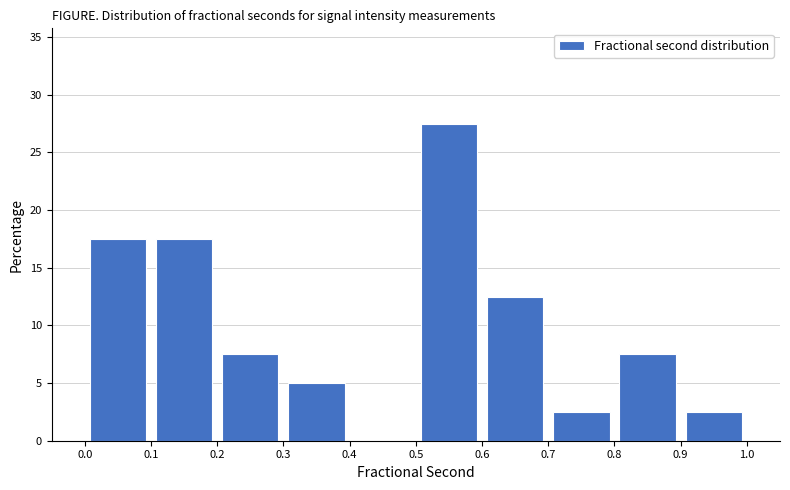

Over which range of the x-axis is the bar tallest?

0.5 to 0.6